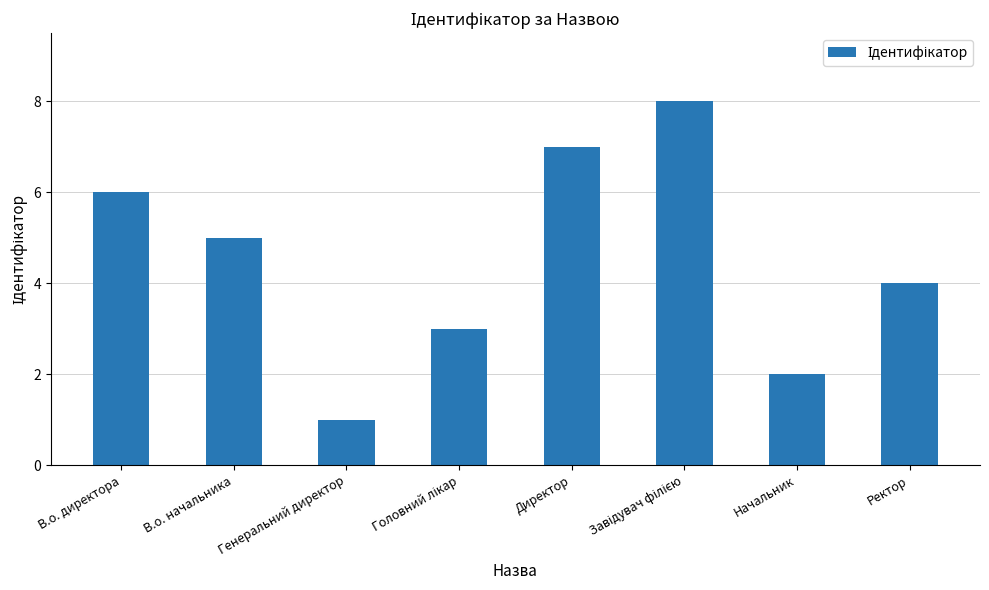

Count the number of data series in this chart.

1